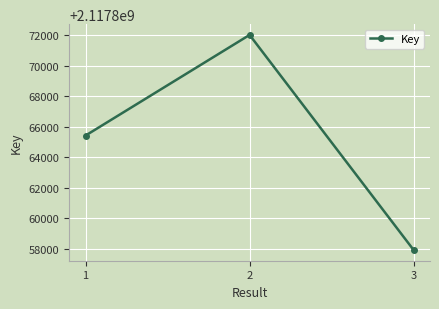

Is it true that the value at 2 is 2117872036?

True